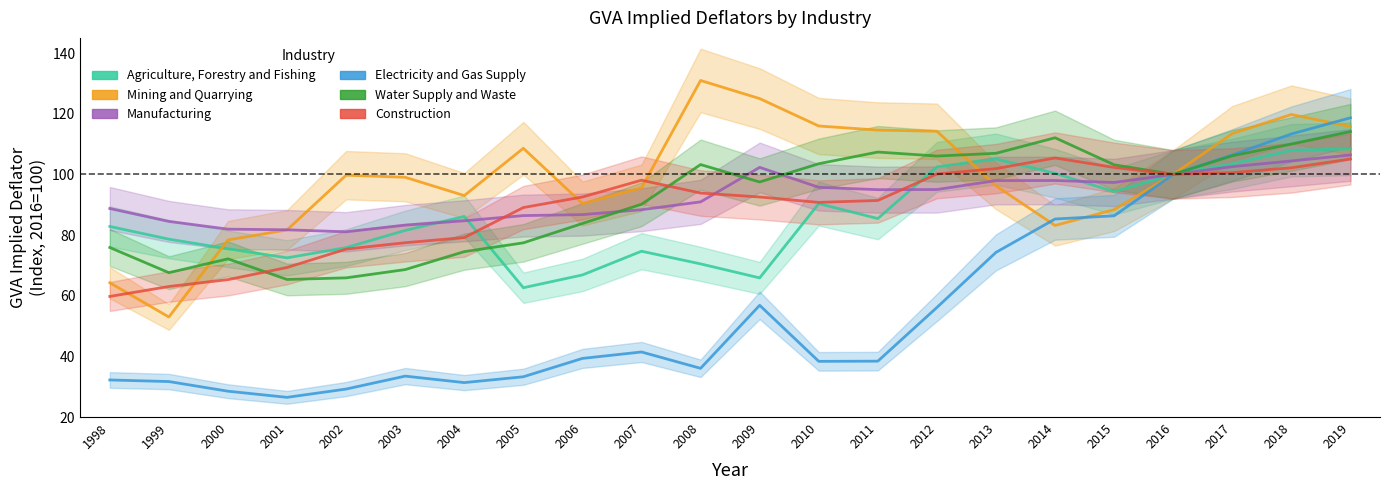

What are all the series names shown in the legend?

Agriculture, Forestry and Fishing, Mining and Quarrying, Manufacturing, Electricity and Gas Supply, Water Supply and Waste, Construction